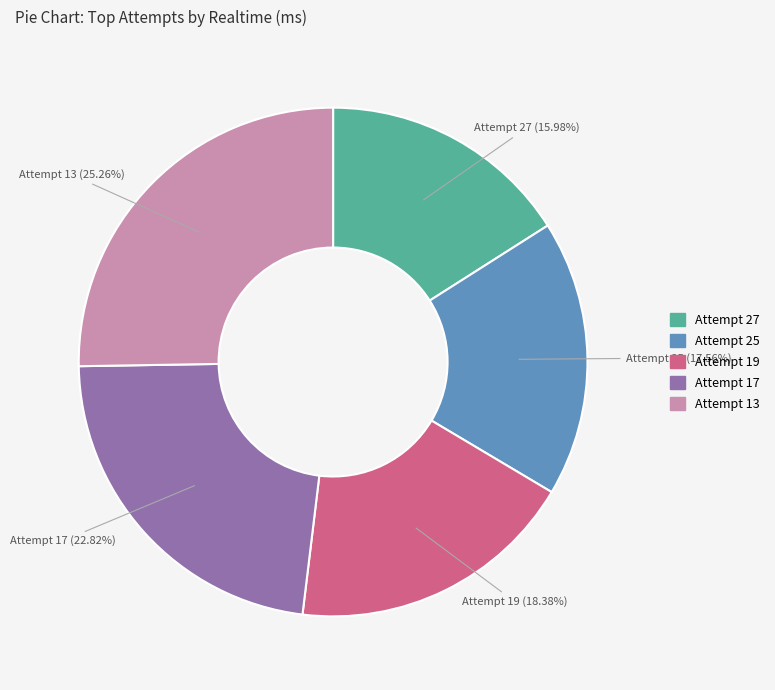

Between Attempt 25 and Attempt 27, which is larger?

Attempt 25